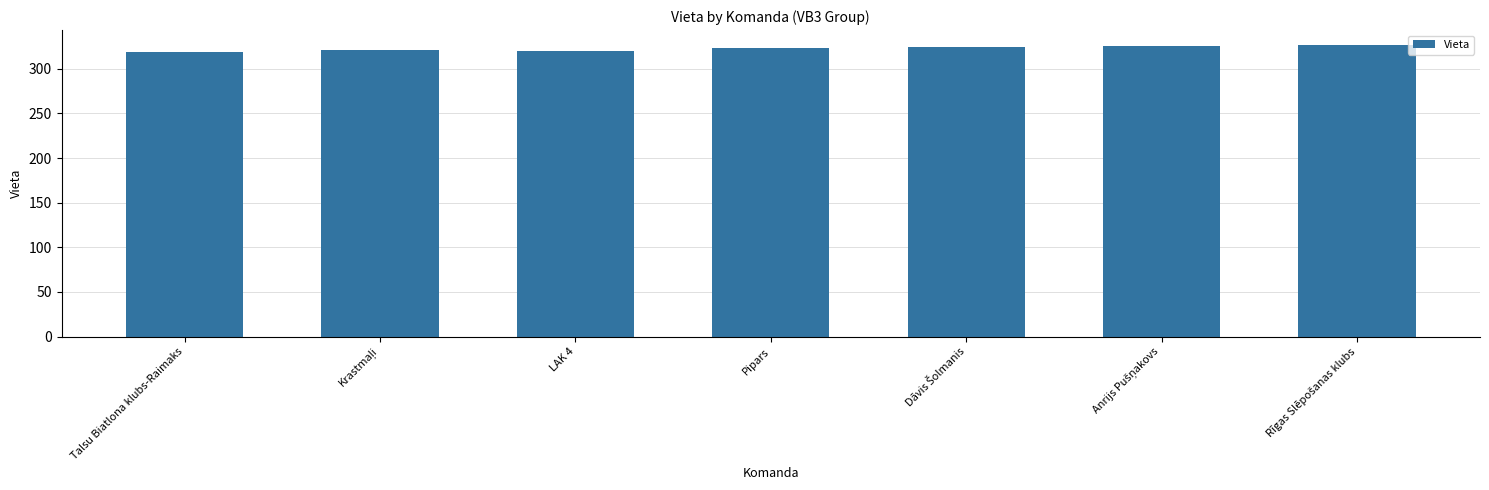

What is the ratio of the value at LAK 4 to the value at Pipars?

1.0